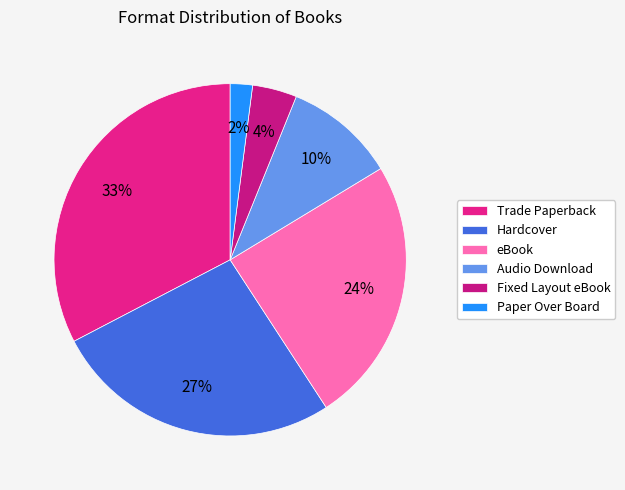

To the nearest percent, what percentage of the pie is Audio Download?

10%